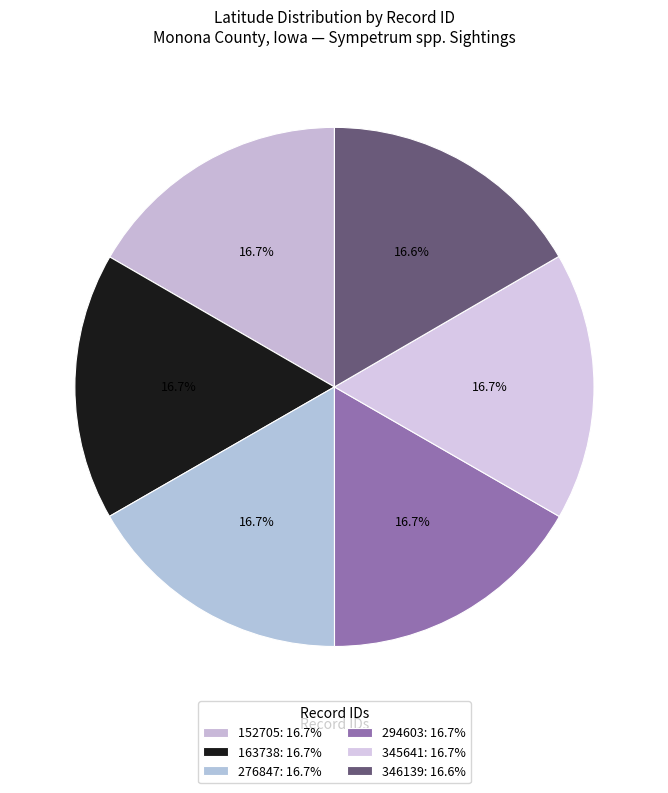

True or false: 345641 accounts for 17% of the total.

True